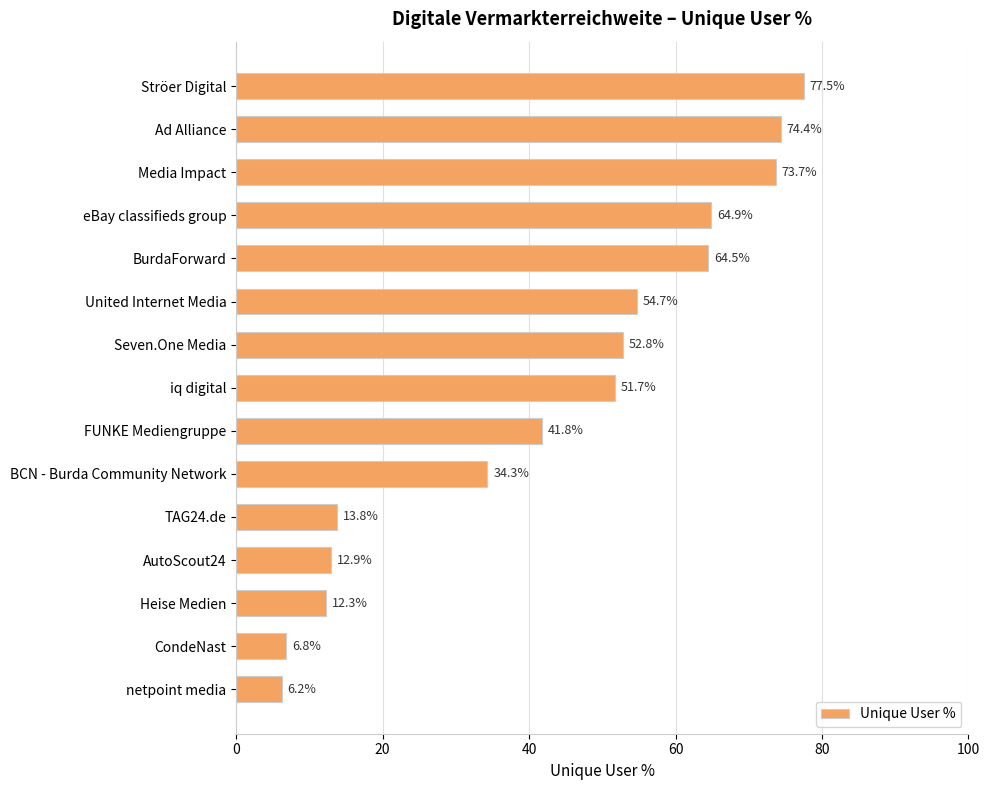

Which label corresponds to the smallest value in the chart?

netpoint media